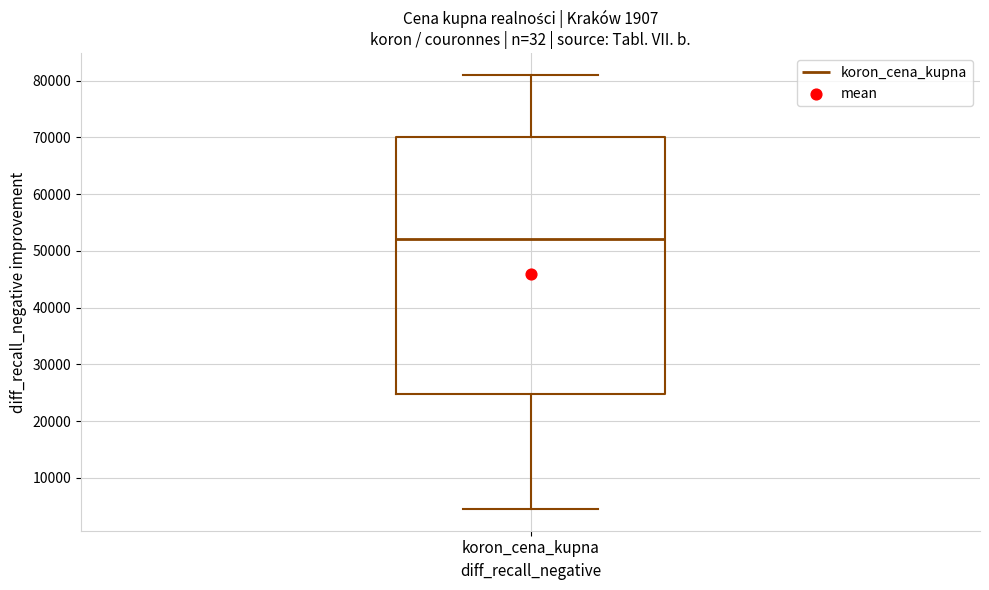

Read this box plot against the y-axis: the position of the median line, the range covered by the box, and the ends of both whiskers. The values are not printed on the chart, so give them approximately, as read against the axis.

median 52000, box 25000 to 70000, whiskers 5000 to 81000